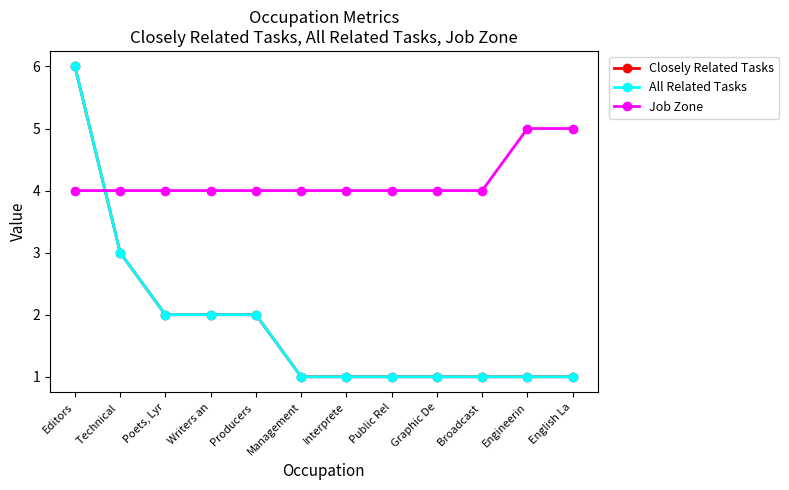

At how many categories does at least one series exceed 3?

12